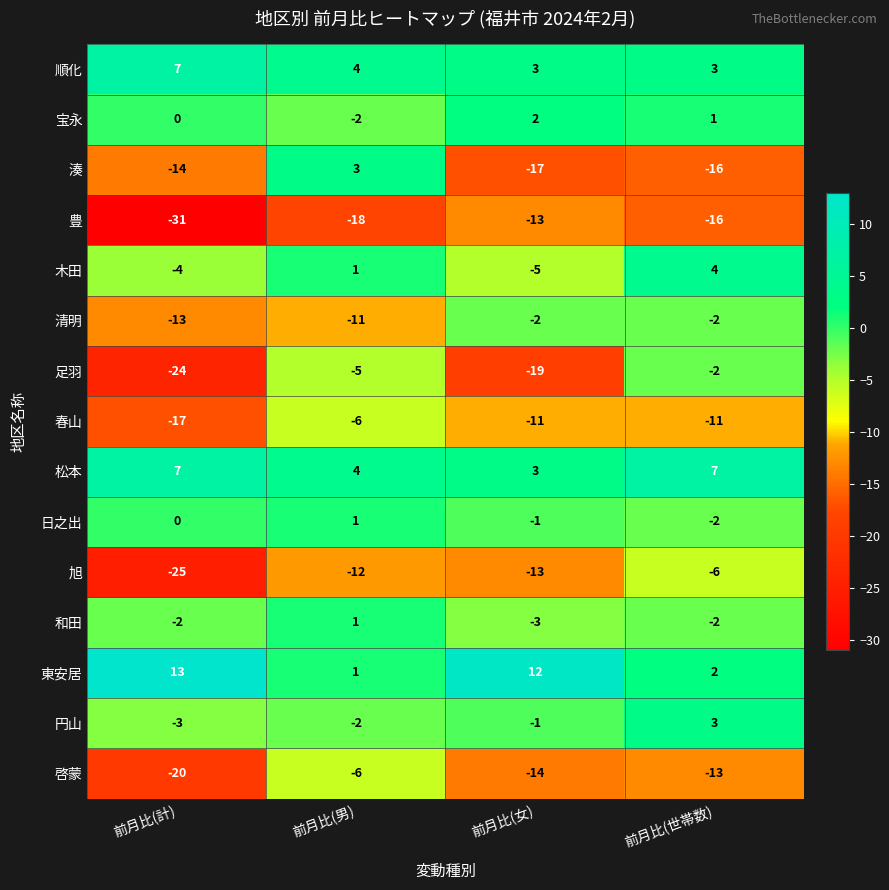

Is it true that 木田 equals -4 at 前月比(計)?

True